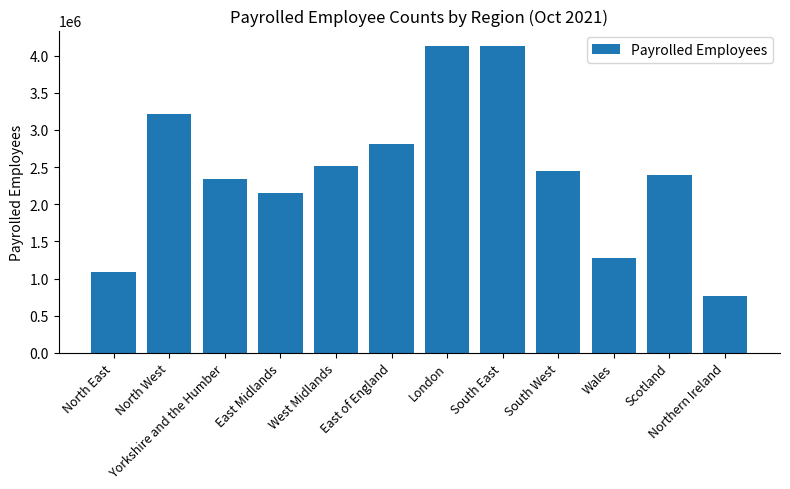

What is the label of the 4th bar from the right?

South West